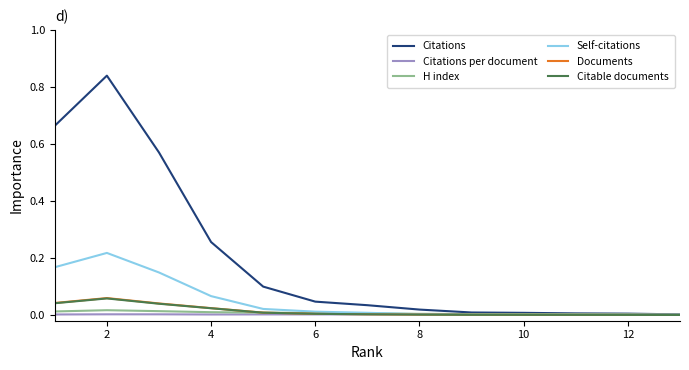

Which series has the widest spread of values?

Citations